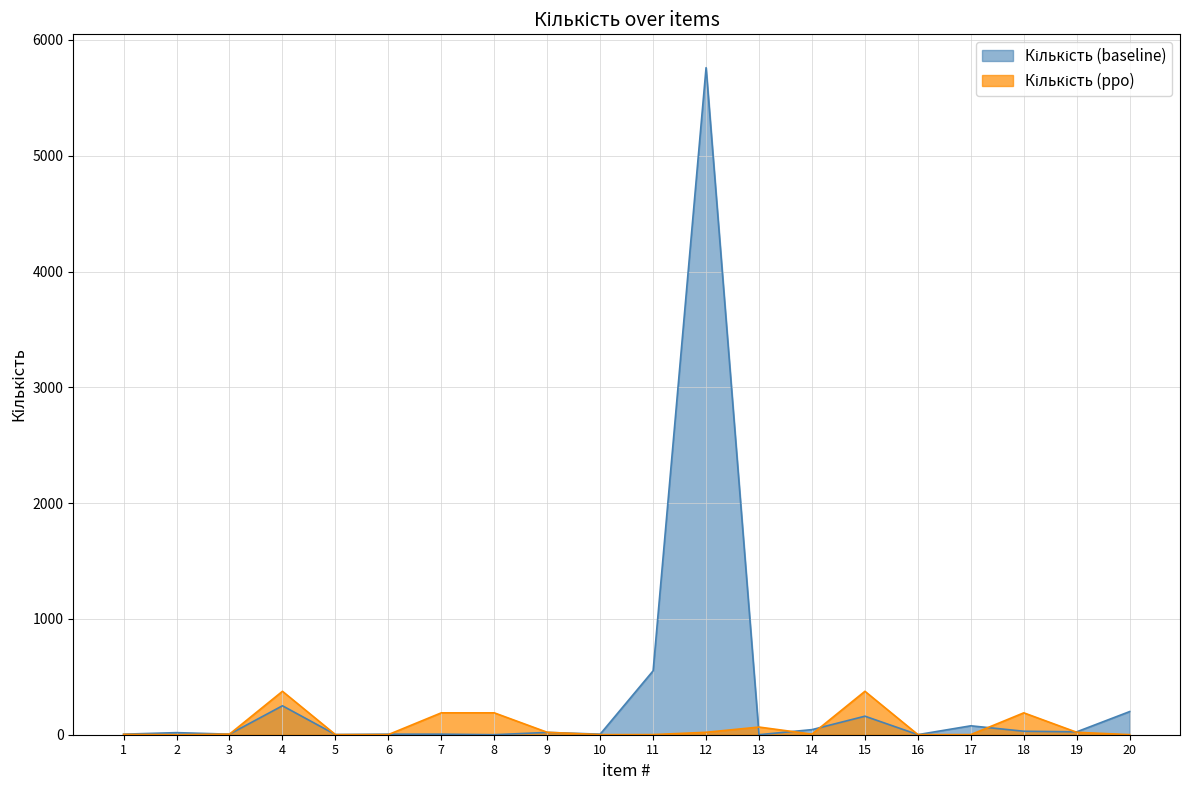

What is the sum of the Кількість (ppo) values at 18 and 2?

189.2